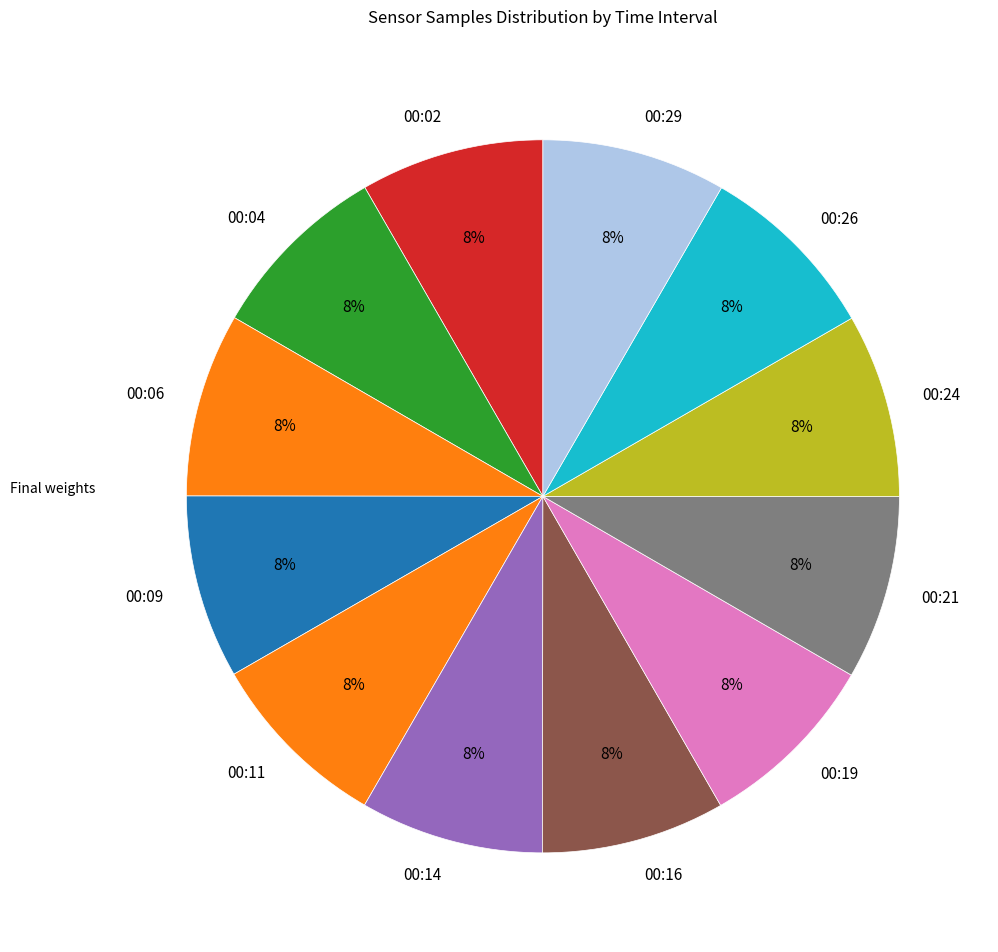

Combined, do 00:24 and 00:19 account for over 50%?

No